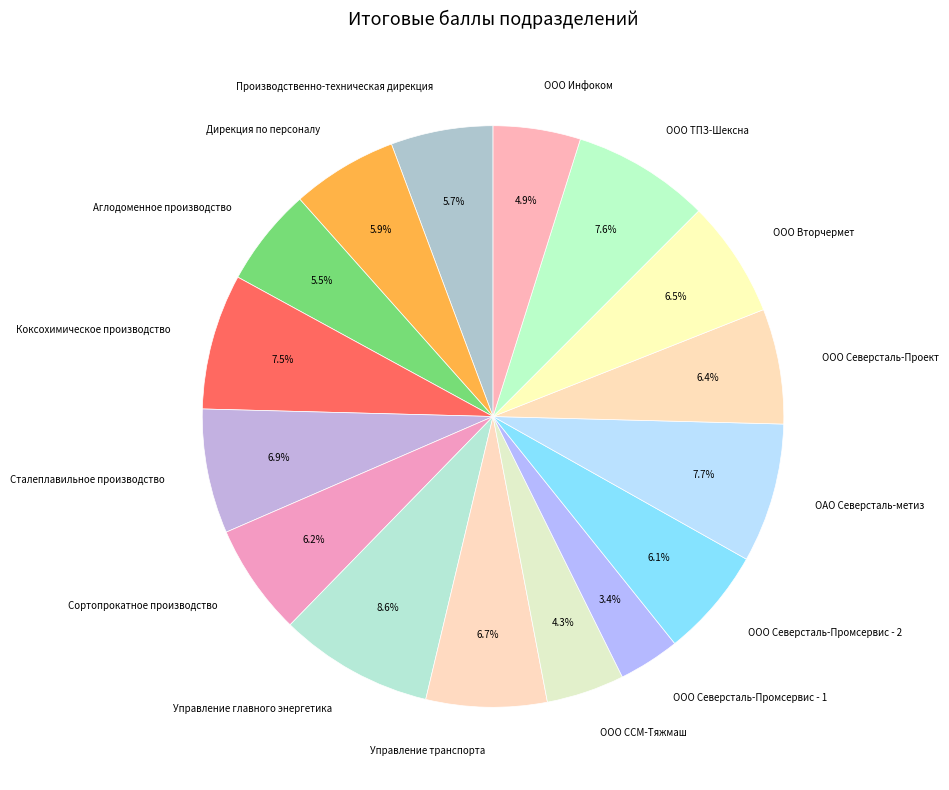

Does any single category account for the majority?

No